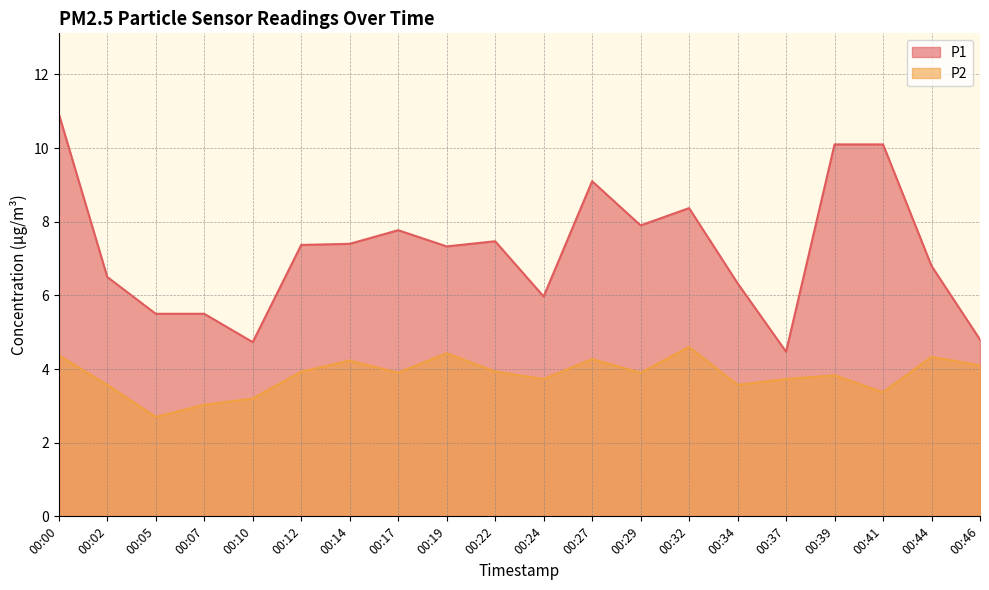

Which series has the largest total across all categories?

P1